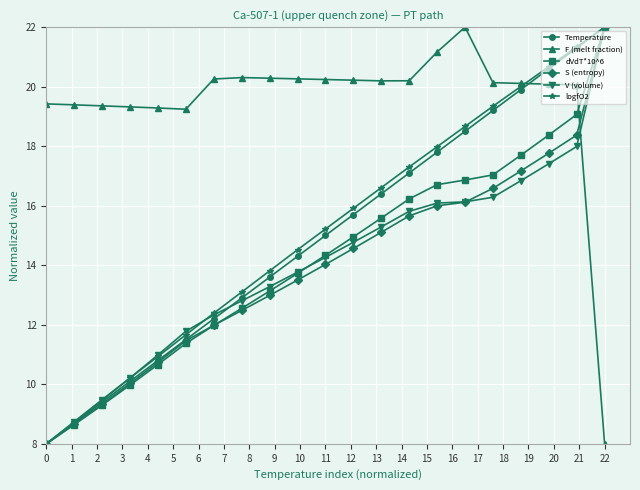

What is the greatest value displayed?

22.0